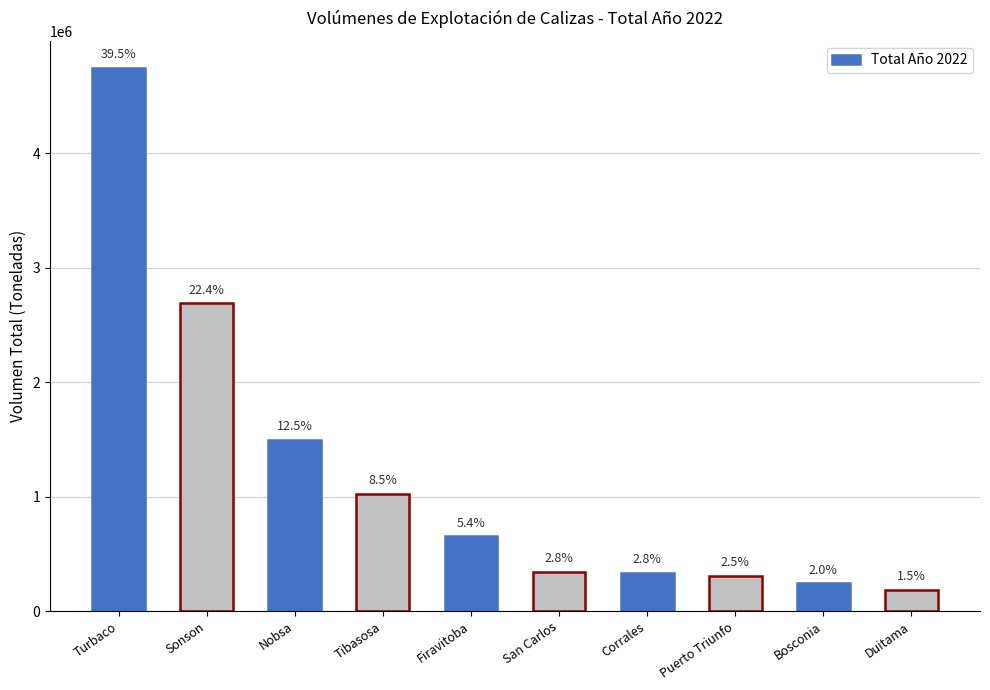

Does the chart contain any negative values?

No